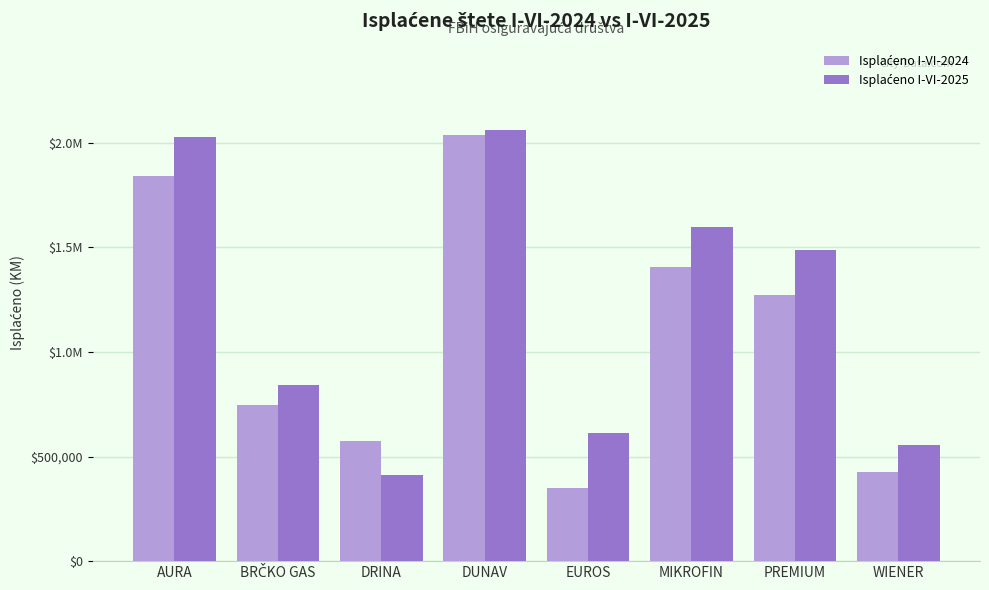

Is it true that Isplaćeno I-VI-2024 equals 575215 at DRINA?

True